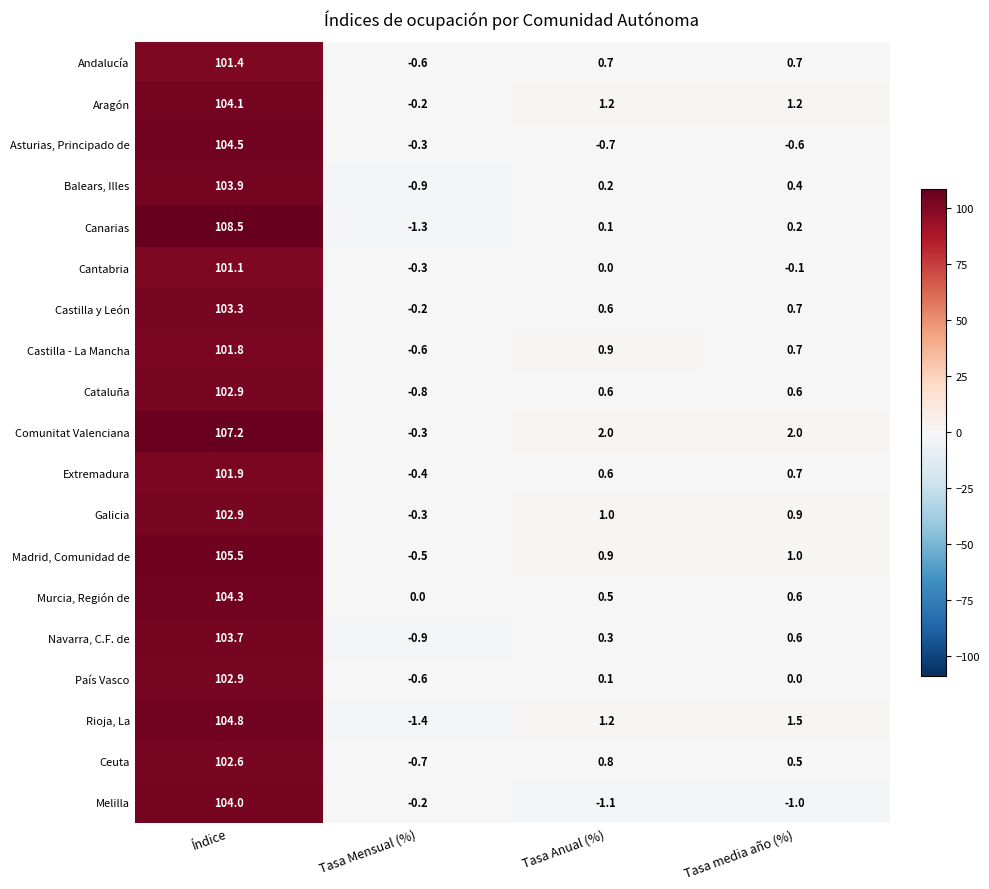

Is it true that País Vasco equals -53.0 at Tasa media año (%)?

False